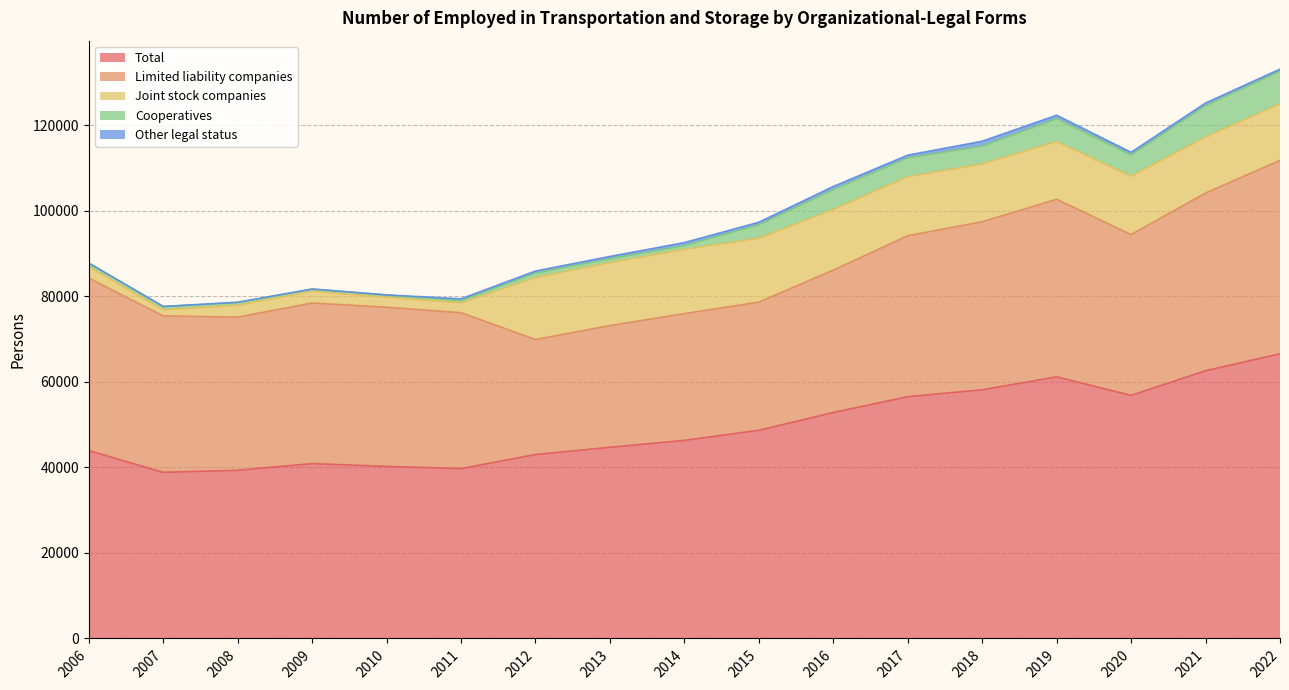

How many lines are shown in the chart?

5